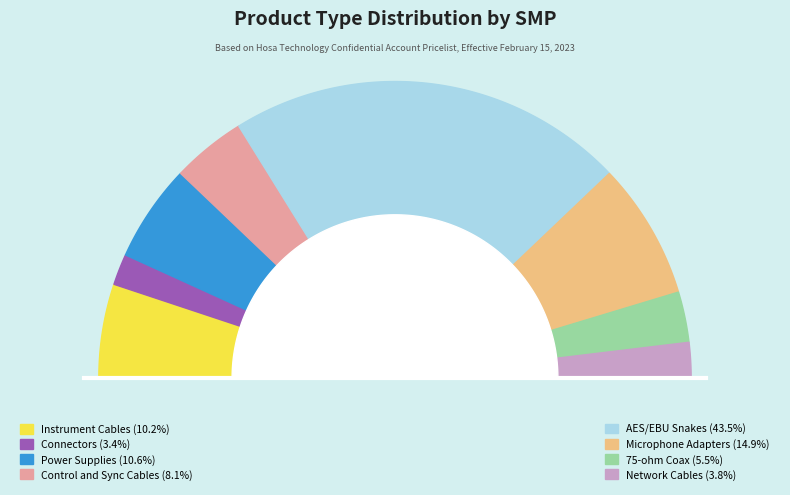

How many segments does this pie chart have?

8